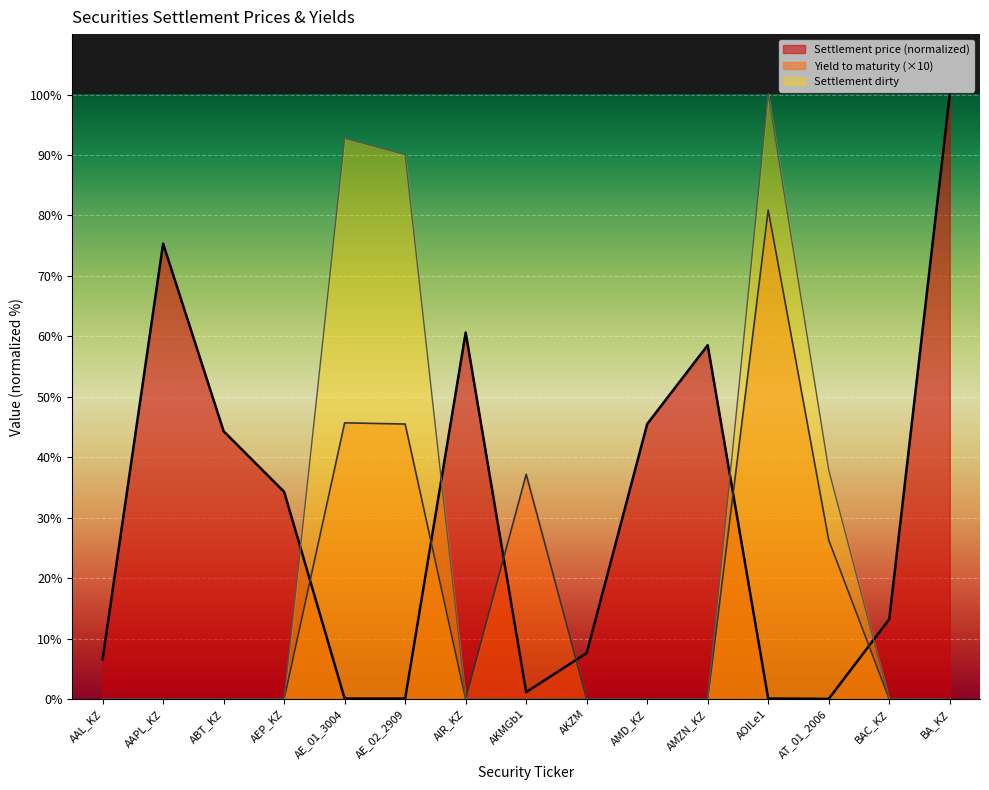

What is the difference between the Yield to maturity values at AAPL_KZ and AE_01_3004?

45.7